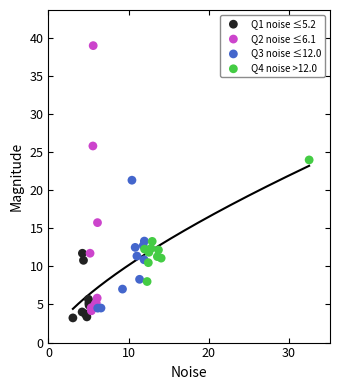

Which series has the largest Y range (max minus min)?

Q2 noise ≤6.1